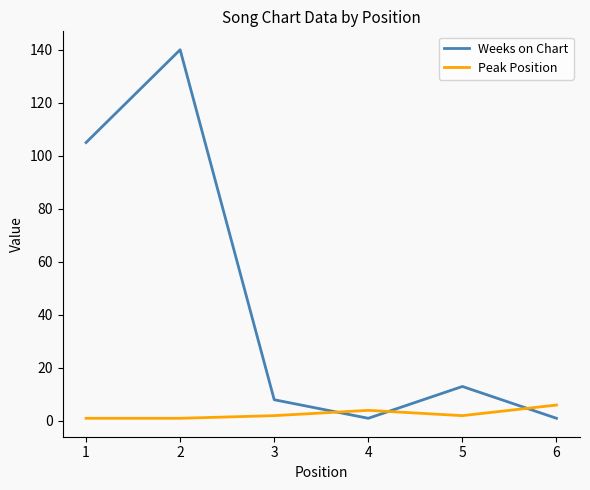

What is the greatest value displayed?

140